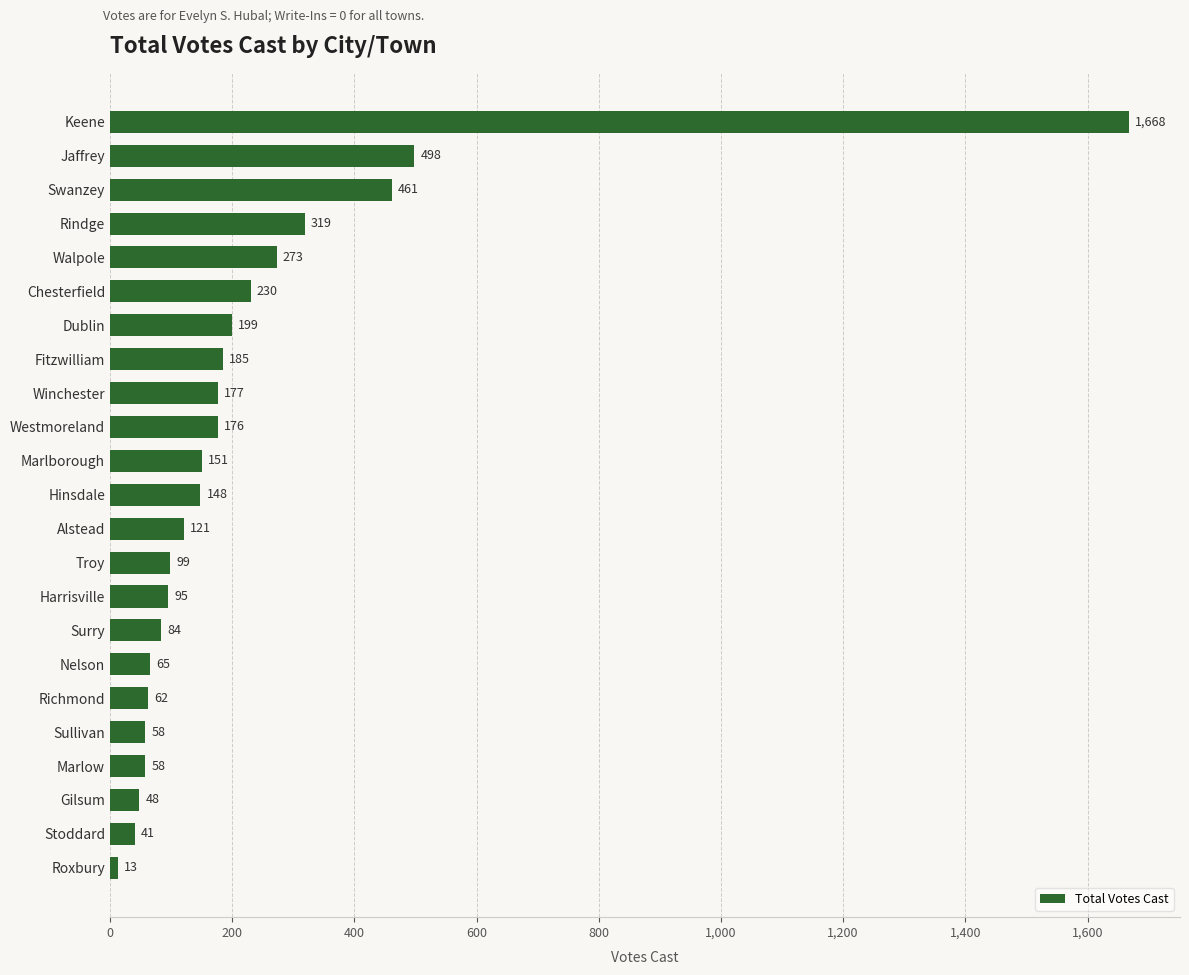

Which has a higher value, Walpole or Marlow?

Walpole